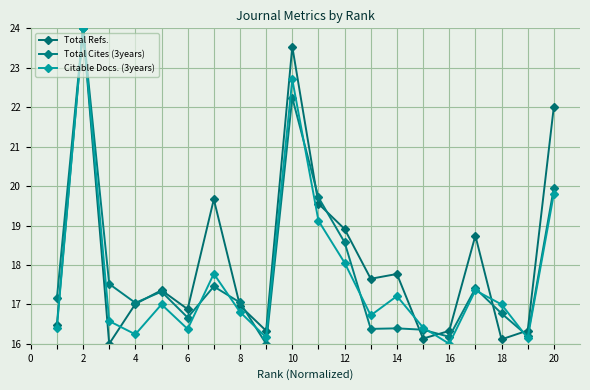

How many data points in Total Cites (3years) are less than 17?

8